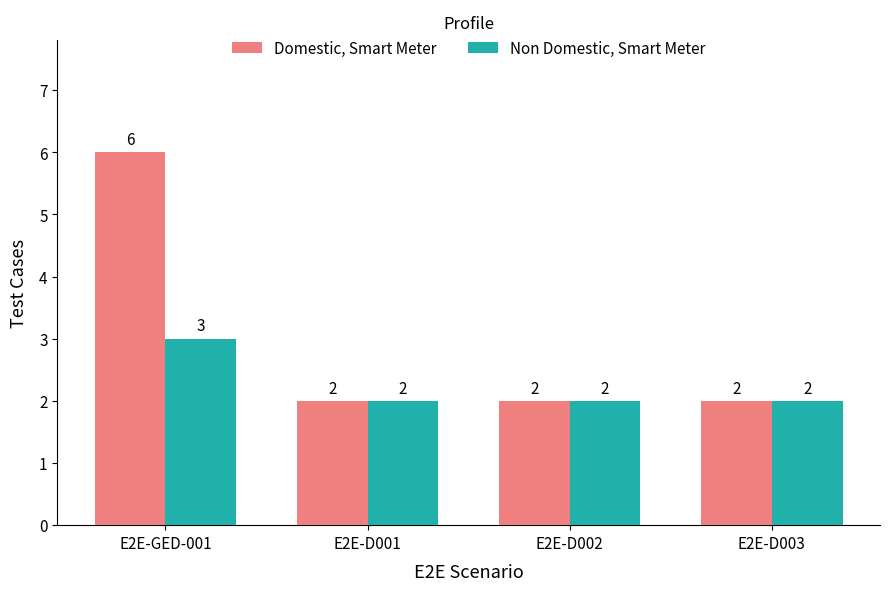

Are the bars grouped side by side (vs. stacked)?

Yes